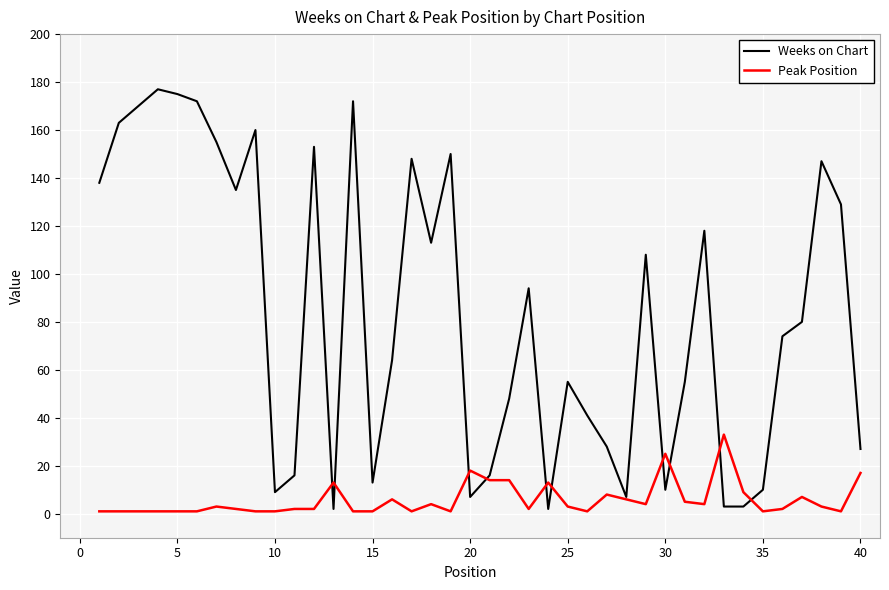

What is the maximum value for Weeks on Chart?

177